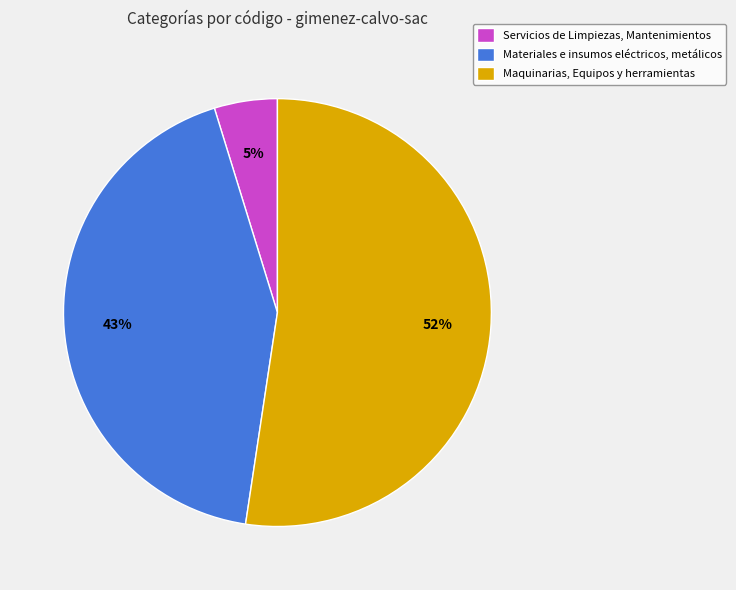

To the nearest percent, what percentage of the pie is Maquinarias, Equipos y herramientas?

52%